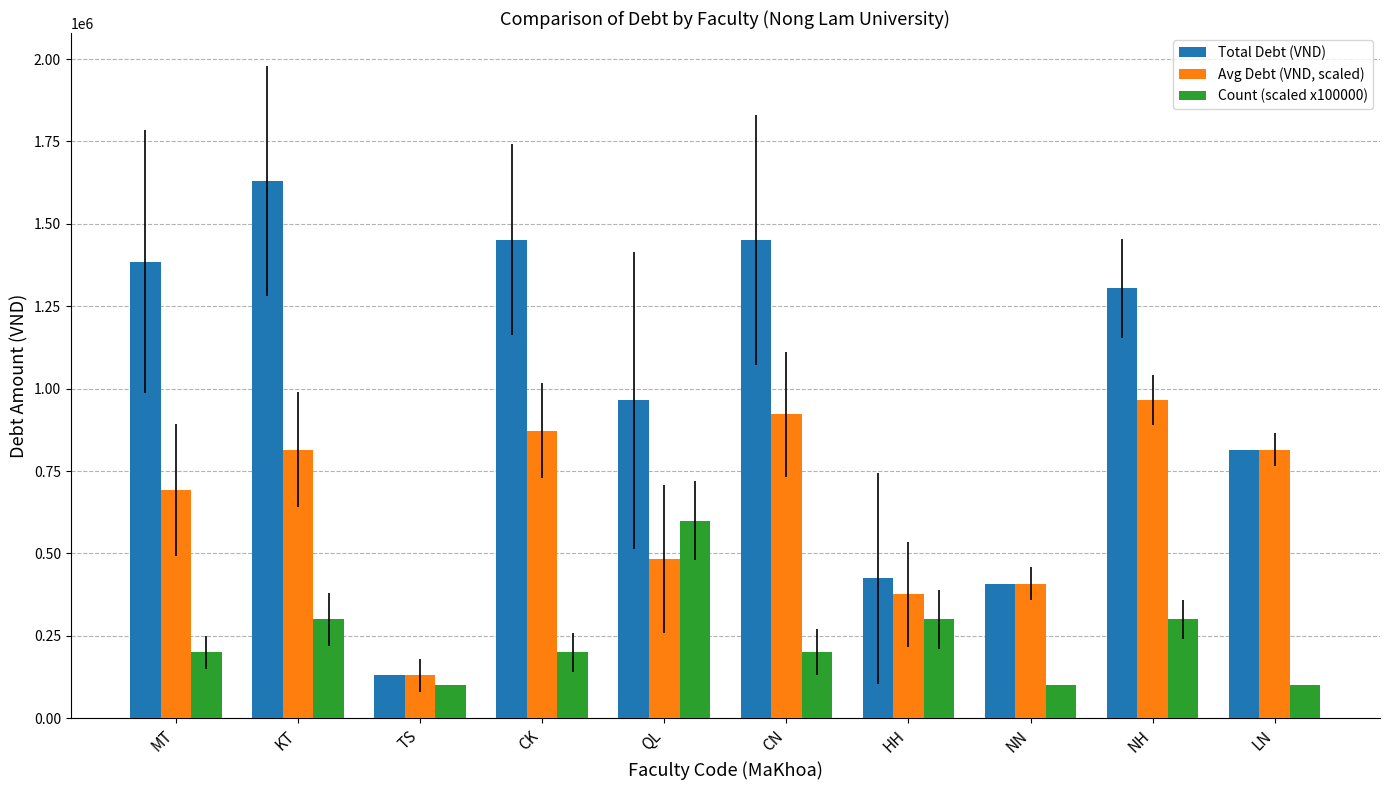

What is the average value of the Total Debt (VND) series?

996600